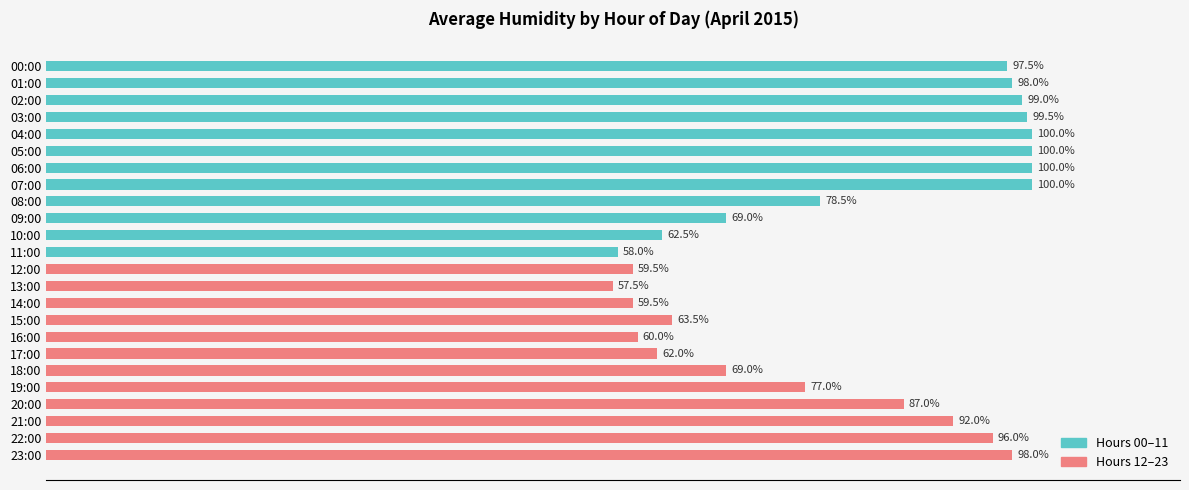

What is the label of the 18th bar from the top?

17:00